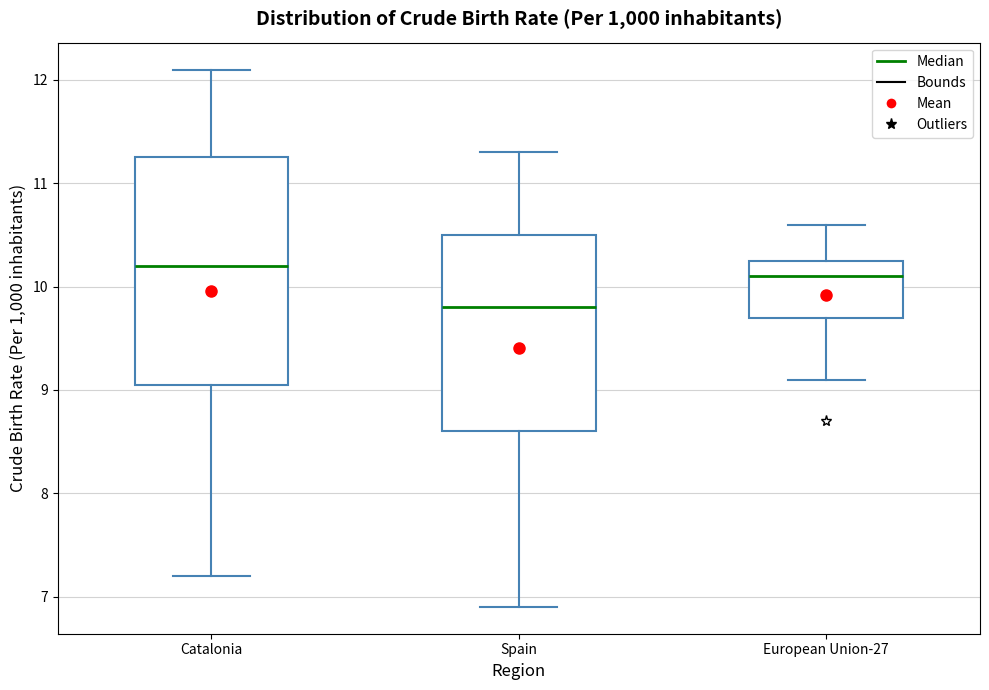

Which box is the tallest, from its lower edge to its upper edge?

Catalonia